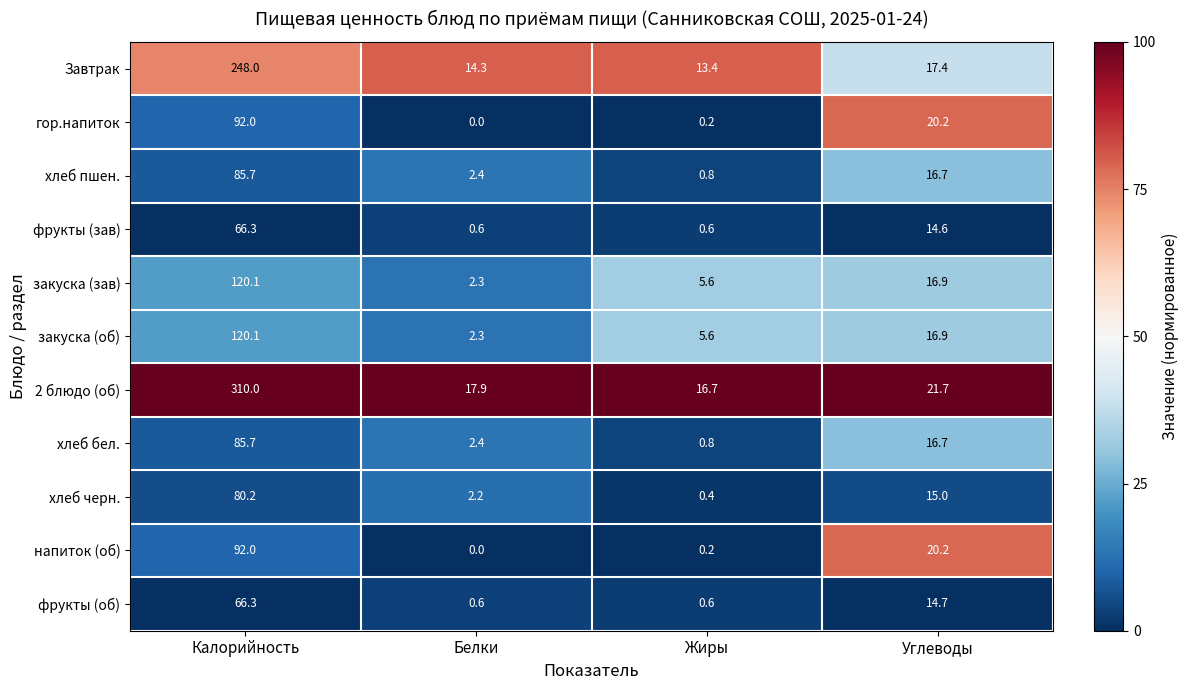

What is the total value across all series at Углеводы?

191.0